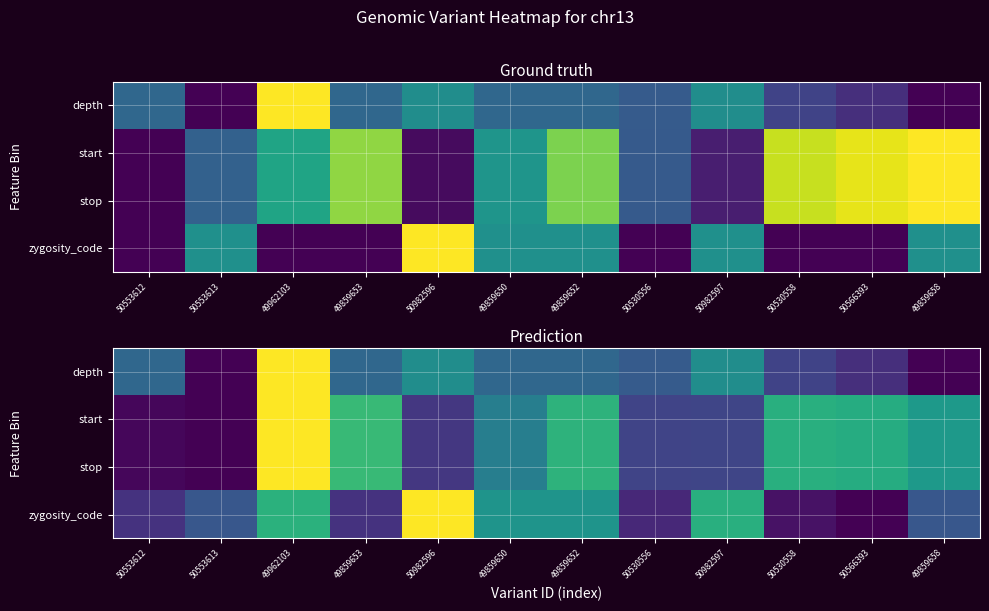

What is the approximate value of depth at 49859652?

33.3